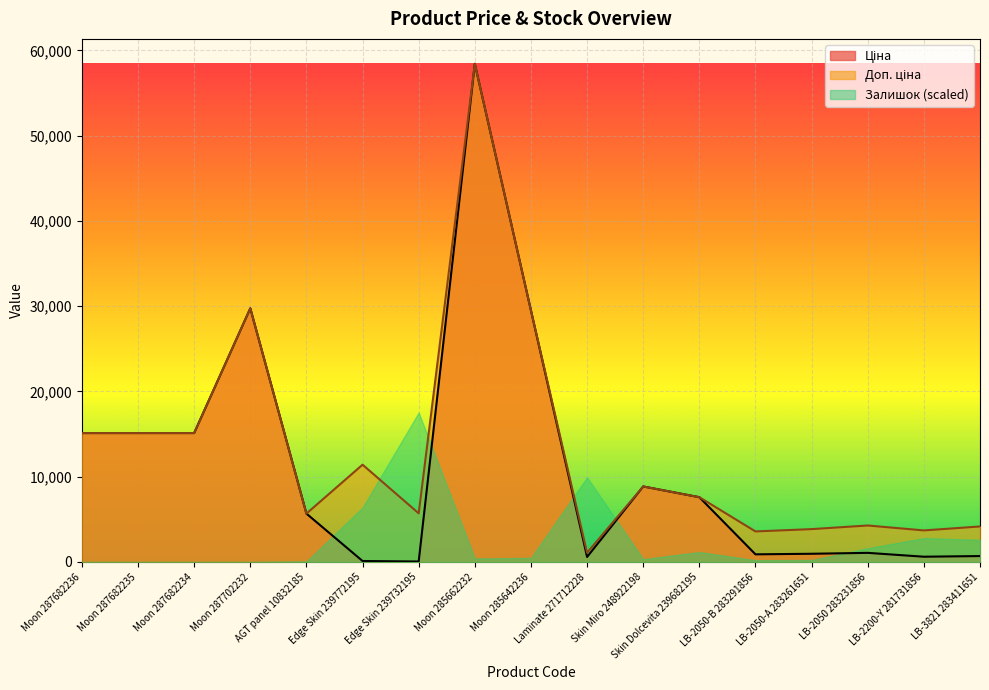

What is the label of the 11th point from the left?

Skin Miro 248922198